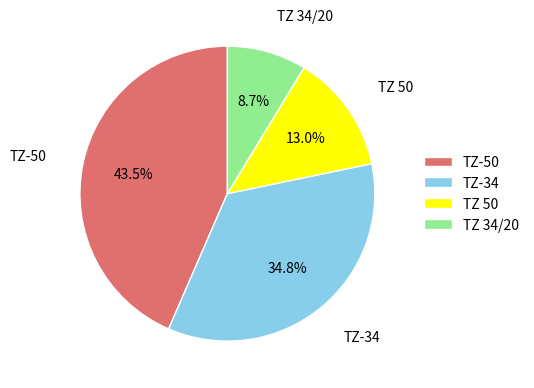

Rank the categories by value from highest to lowest.

TZ-50, TZ-34, TZ 50, TZ 34/20